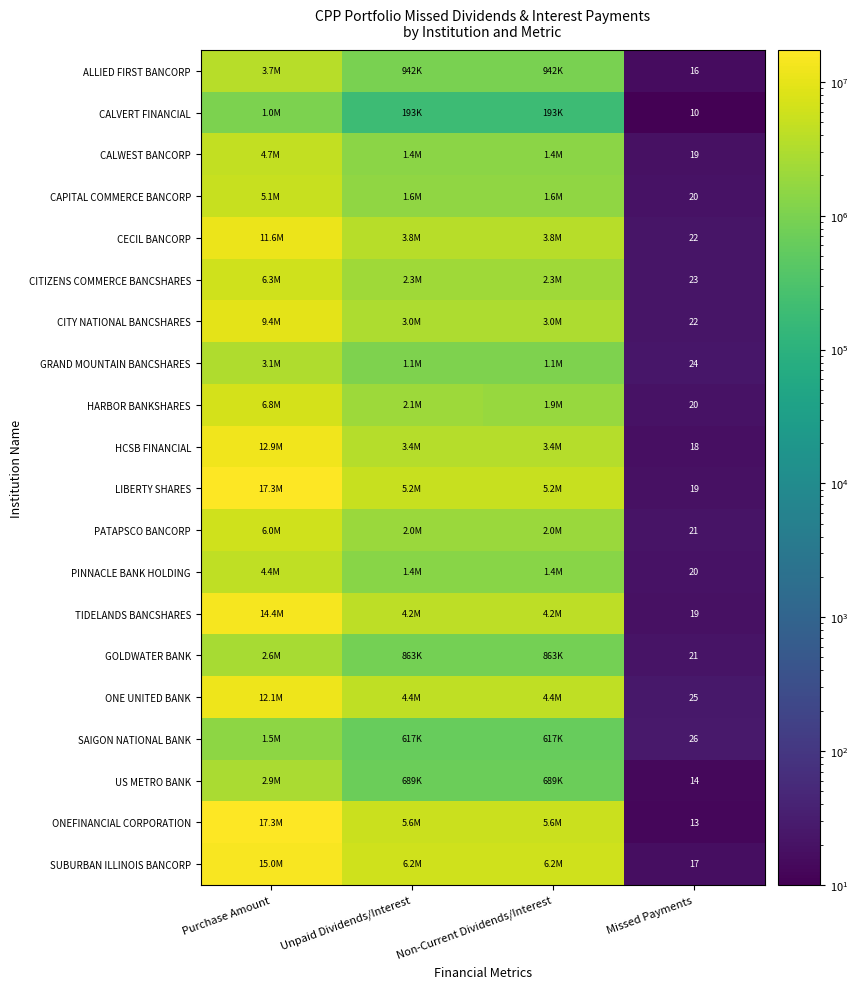

Count the CAPITAL COMMERCE BANCORP values in the range 1593750 to 5100000.

3